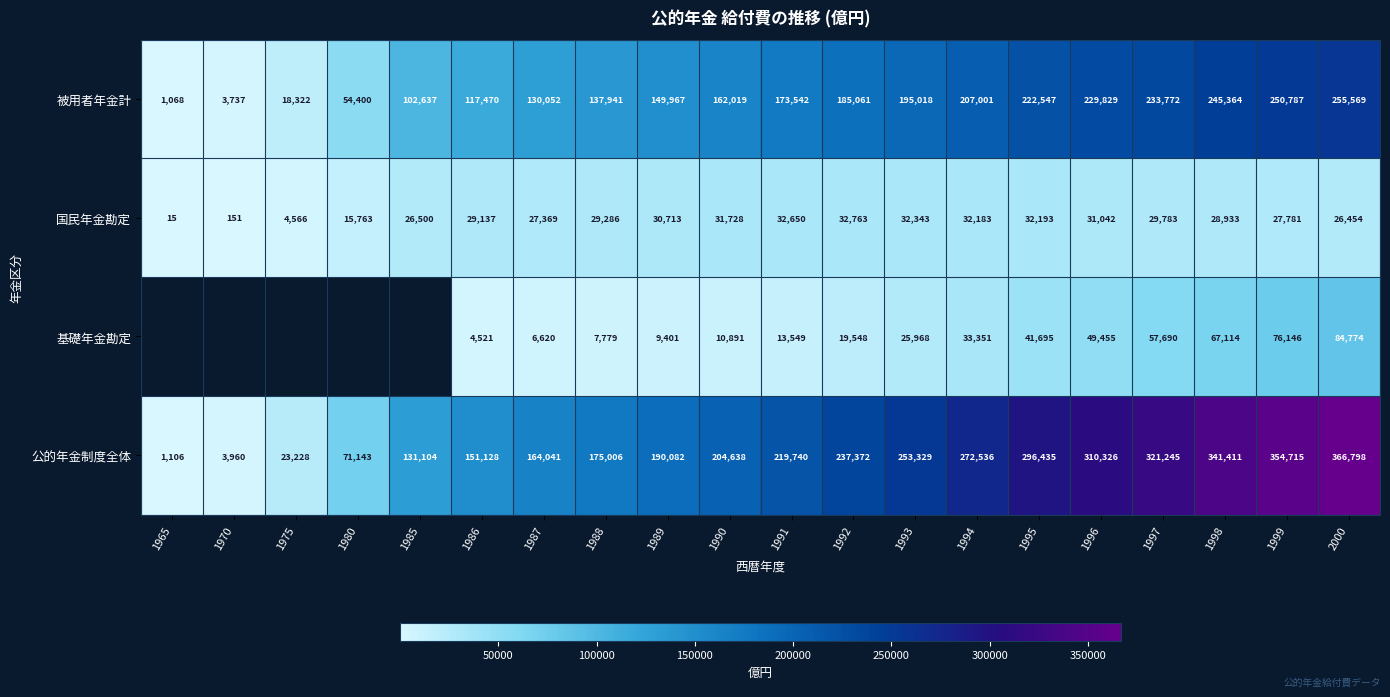

At which label is 被用者年金計 closest to 128318?

1987